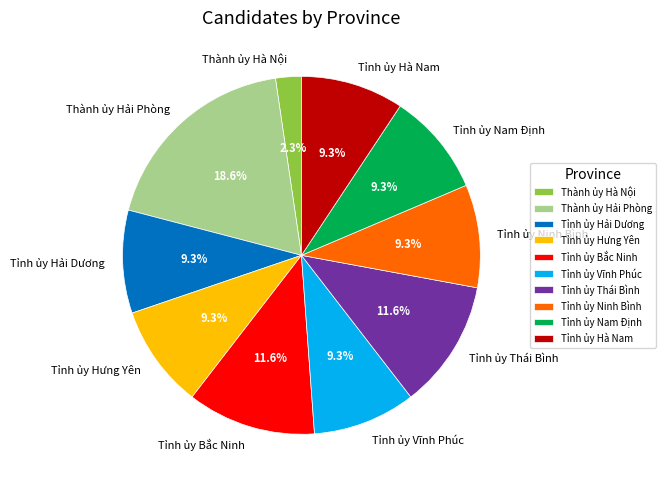

Which has a higher value, Tỉnh ủy Hà Nam or Thành ủy Hải Phòng?

Thành ủy Hải Phòng